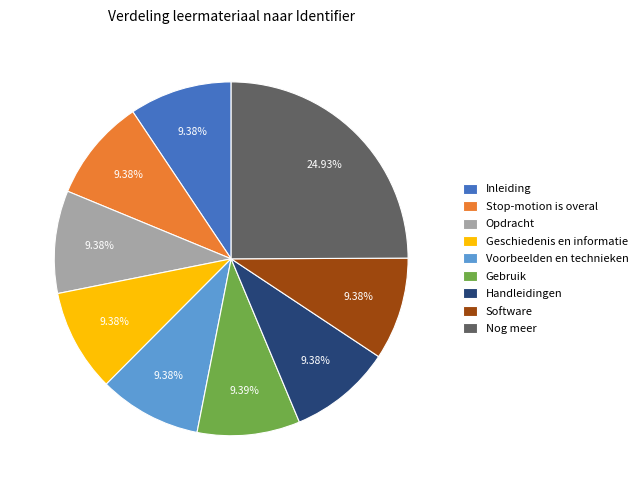

To the nearest percent, what percentage of the pie is Stop-motion is overal?

9%